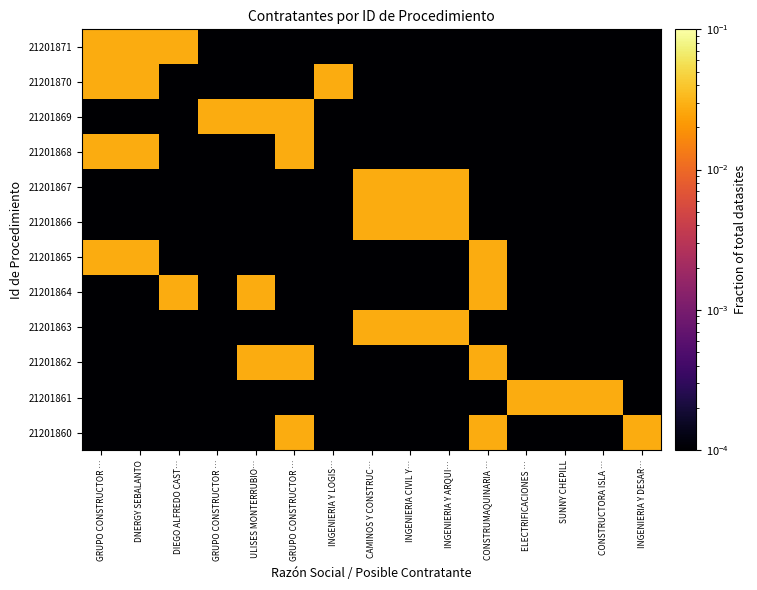

At how many categories does at least one series exceed 0?

15